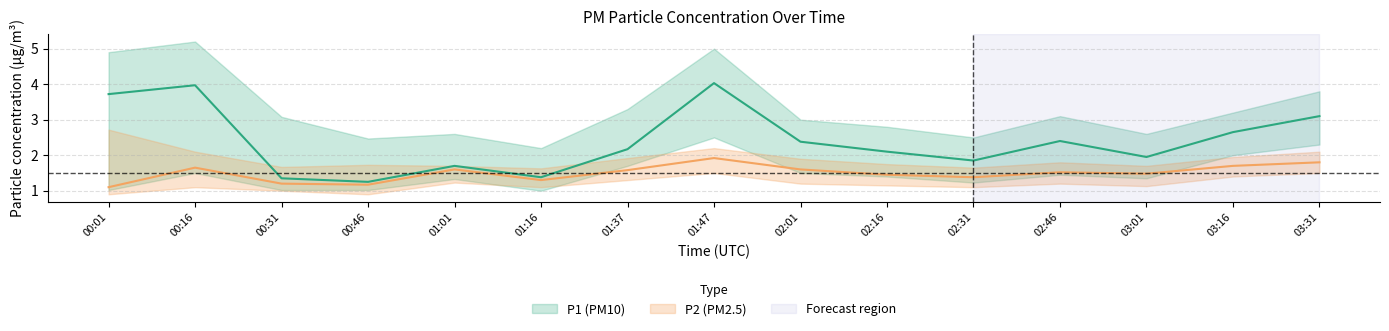

The value of P1 at 02:16 is 2.1. True or false?

True